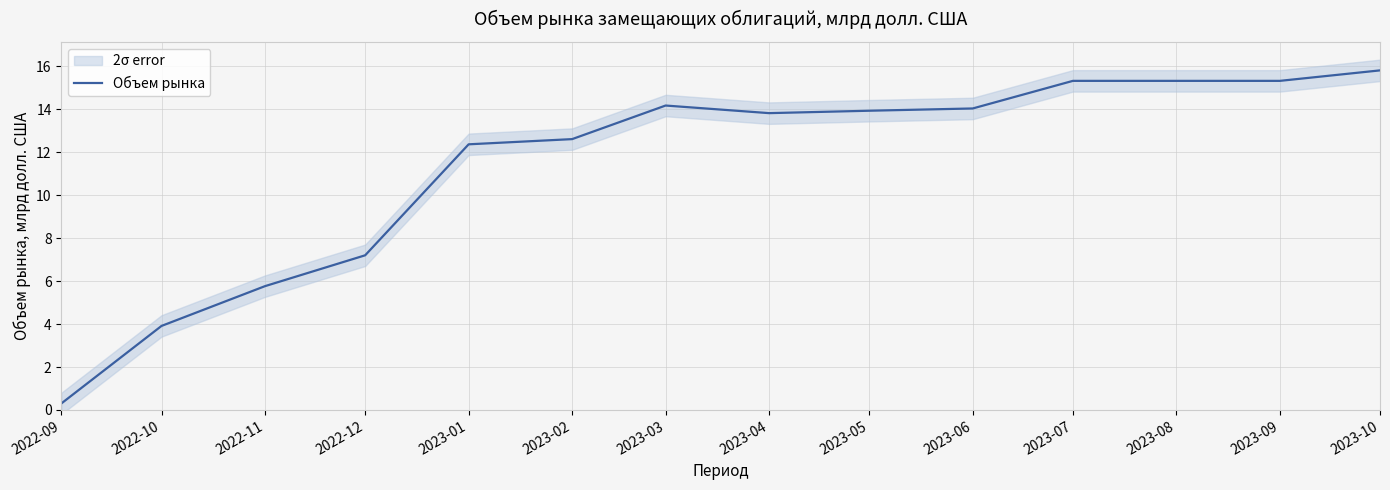

What is the approximate value at 2022-12?

7.2